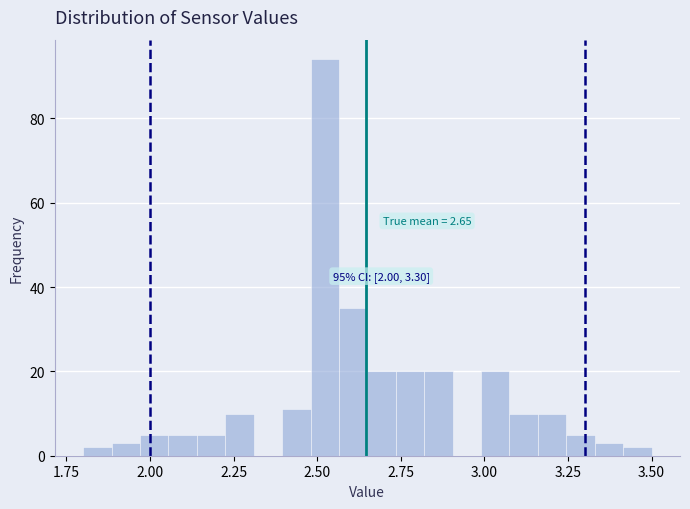

Read against the x-axis, roughly where is the centre of the tallest bar?

2.50